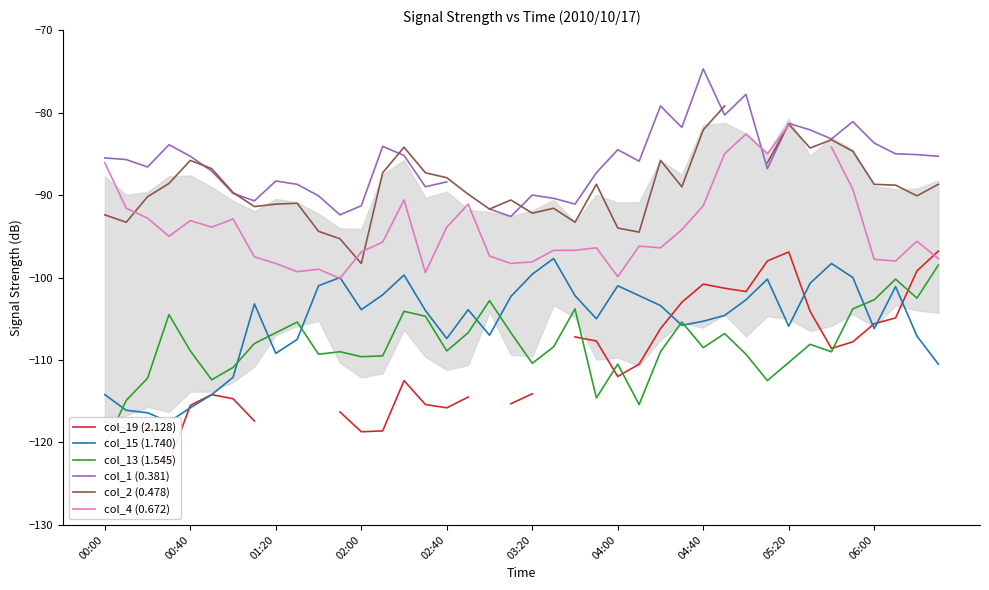

True or false: col_13 (1.545) and col_2 (0.478) intersect in this chart.

False